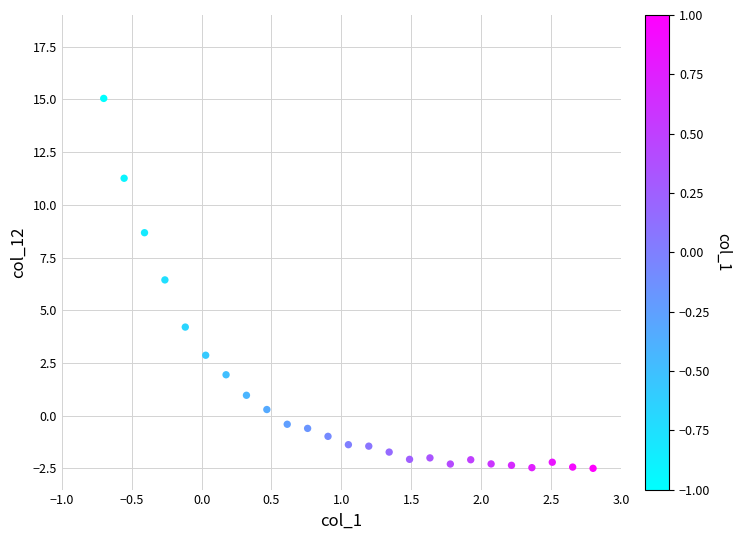

What is the range of Y values (max minus min)?

17.5